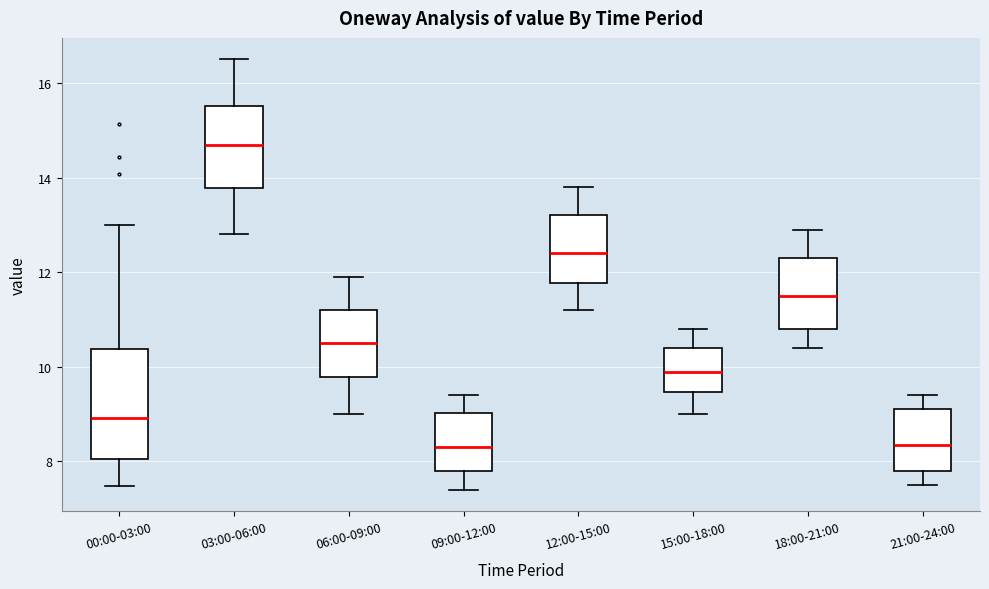

Where is the lower edge of the box for 00:00-03:00 on the y-axis? The values are not printed on the chart, so give them approximately, as read against the axis.

8.0